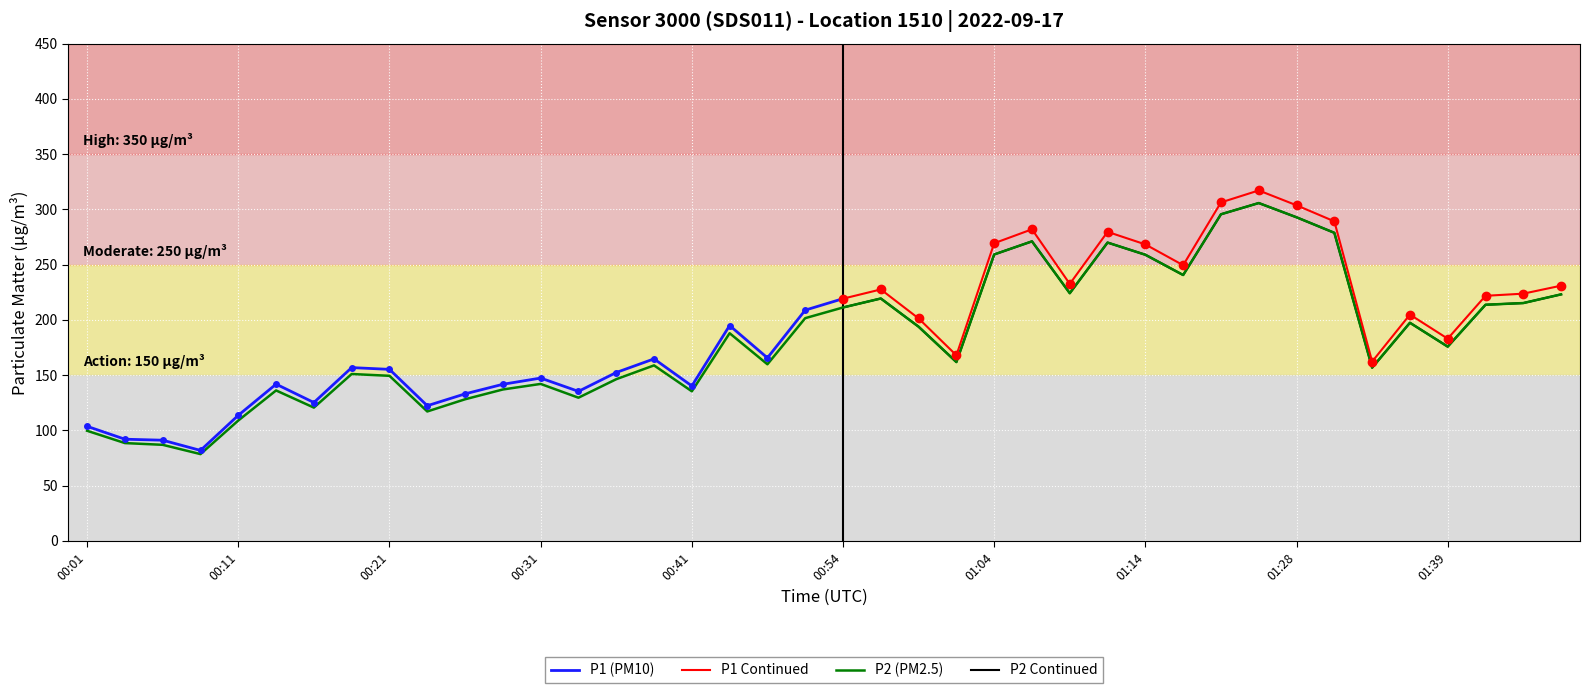

Between 00:52 and 01:33, which is larger?

00:52